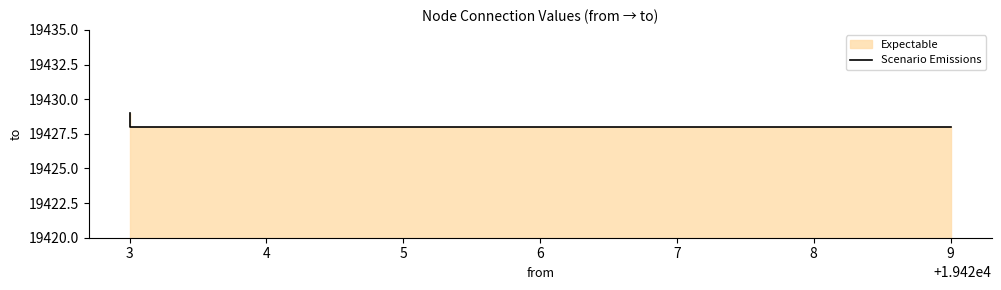

What is the change in value from 9 to 3?

+1